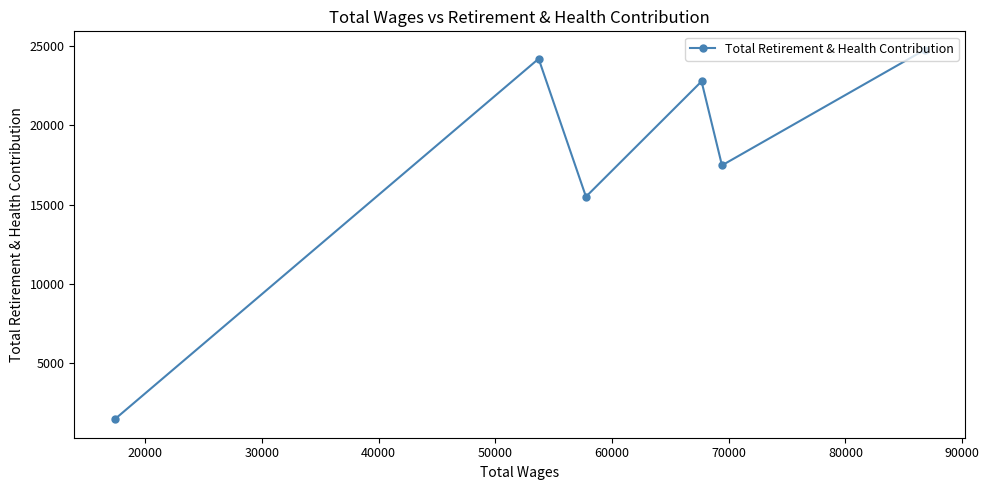

What is the maximum value shown in the chart?

24762